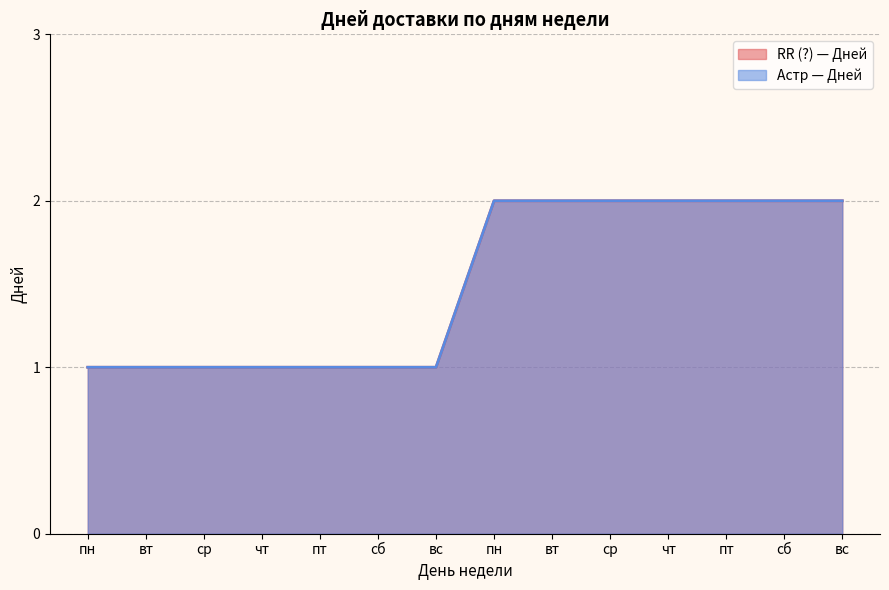

Count the number of categories in the chart.

14